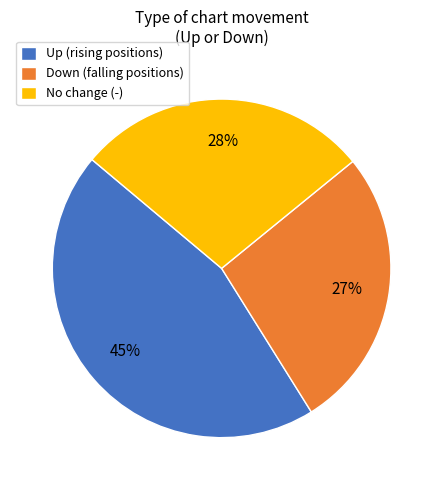

Which slice is the smallest?

Down (falling positions)